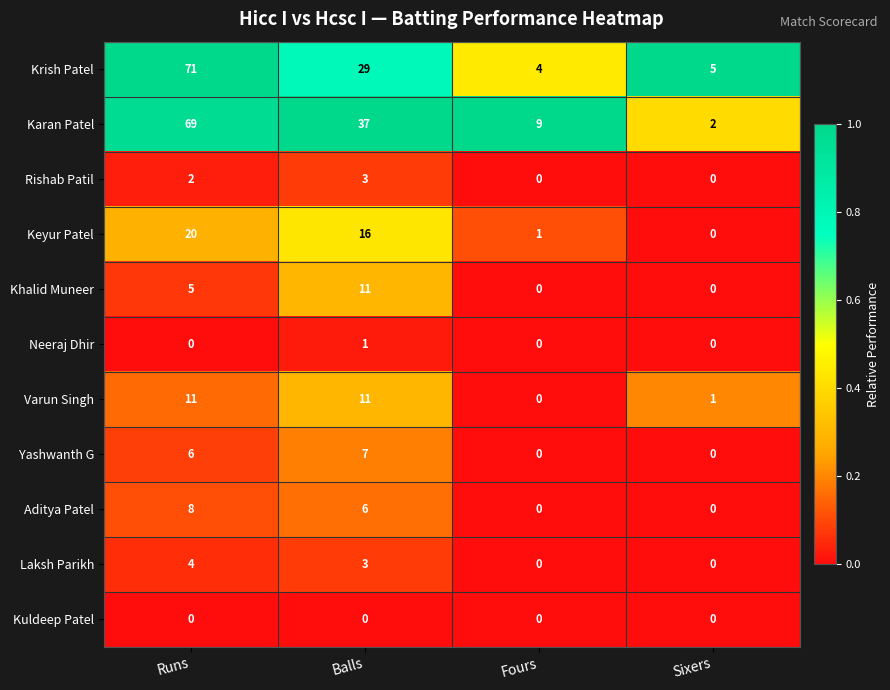

What is the total value across all series at Balls?

124